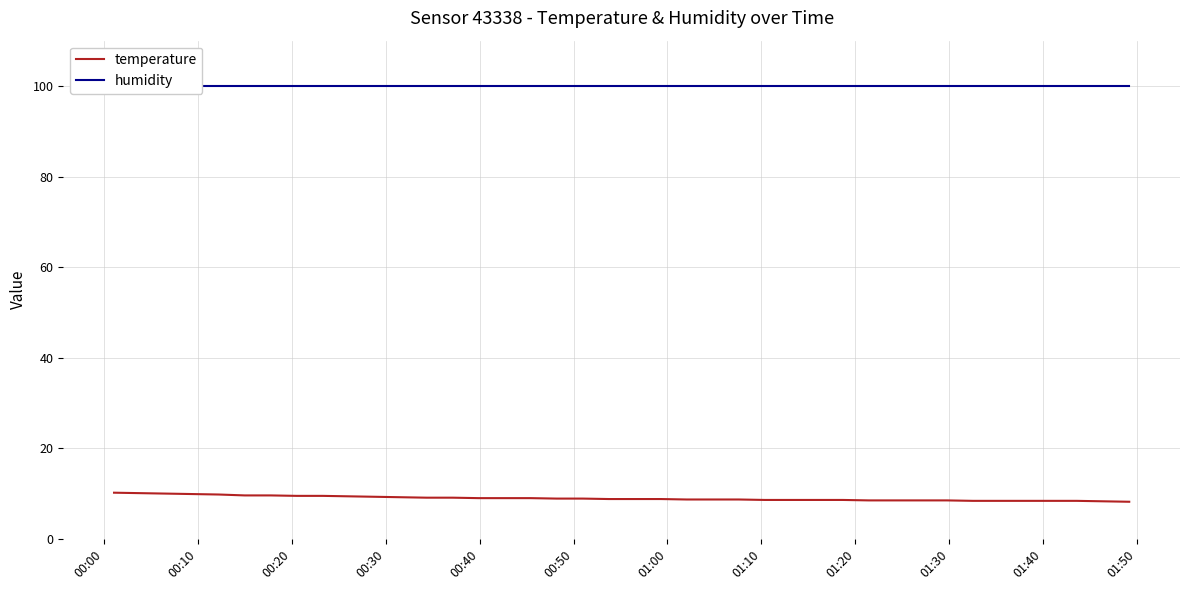

What is the highest value of the temperature series?

10.2